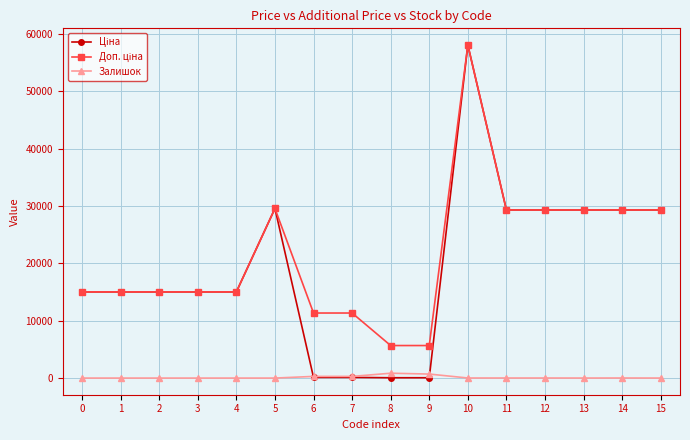

How many distinct data groups are displayed?

3